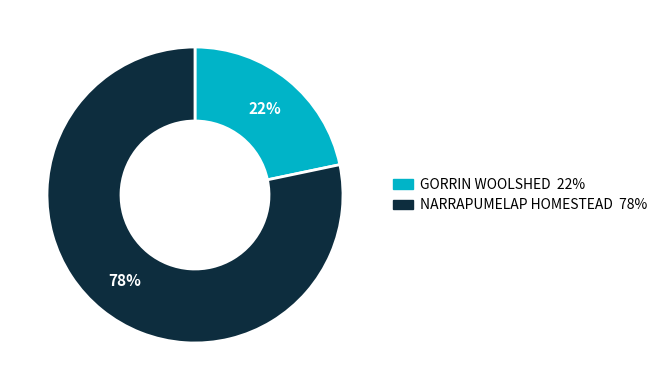

Between NARRAPUMELAP HOMESTEAD and GORRIN WOOLSHED, which is larger?

NARRAPUMELAP HOMESTEAD